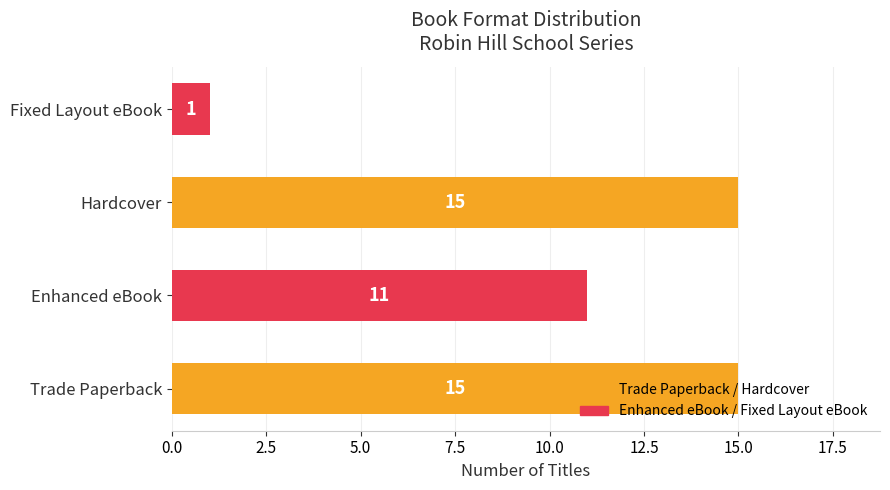

What is the change in value from Enhanced eBook to Fixed Layout eBook?

-10